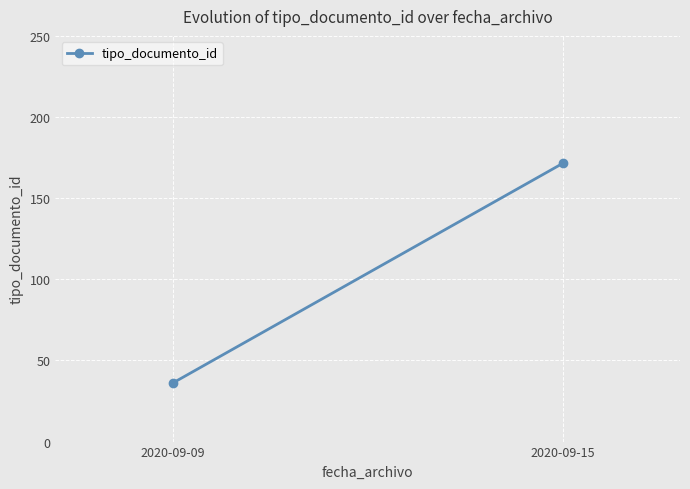

What is the ratio of the value at 2020-09-09 to the value at 2020-09-15?

0.2